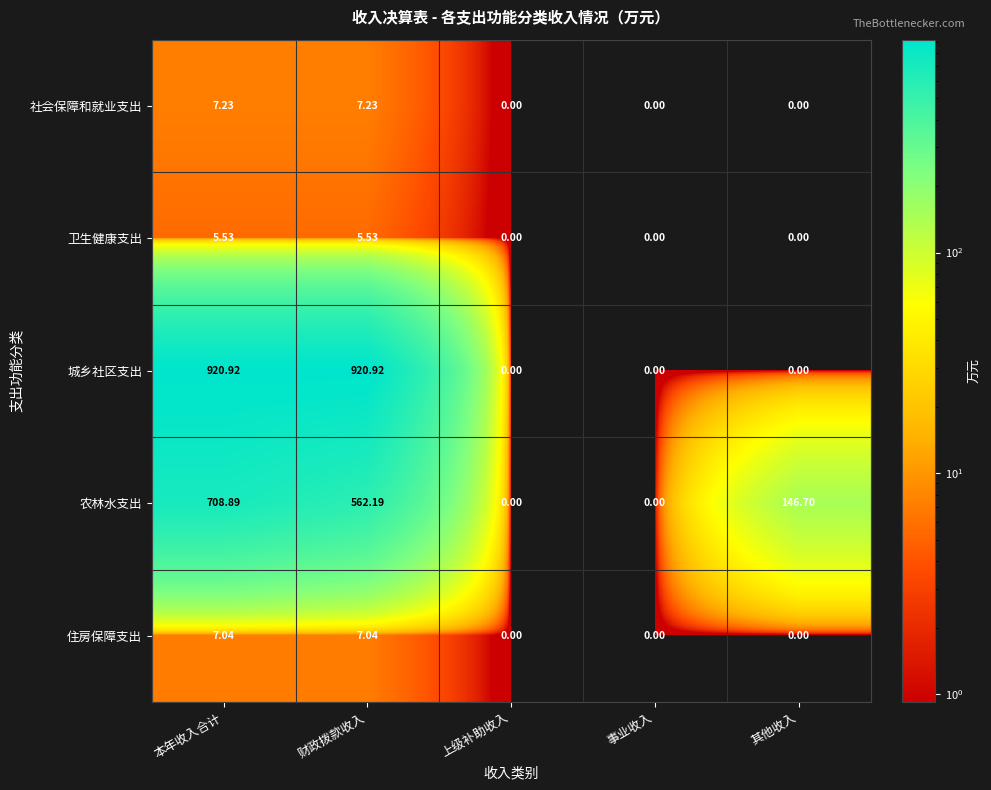

At which label does 农林水支出 first exceed 146?

本年收入合计